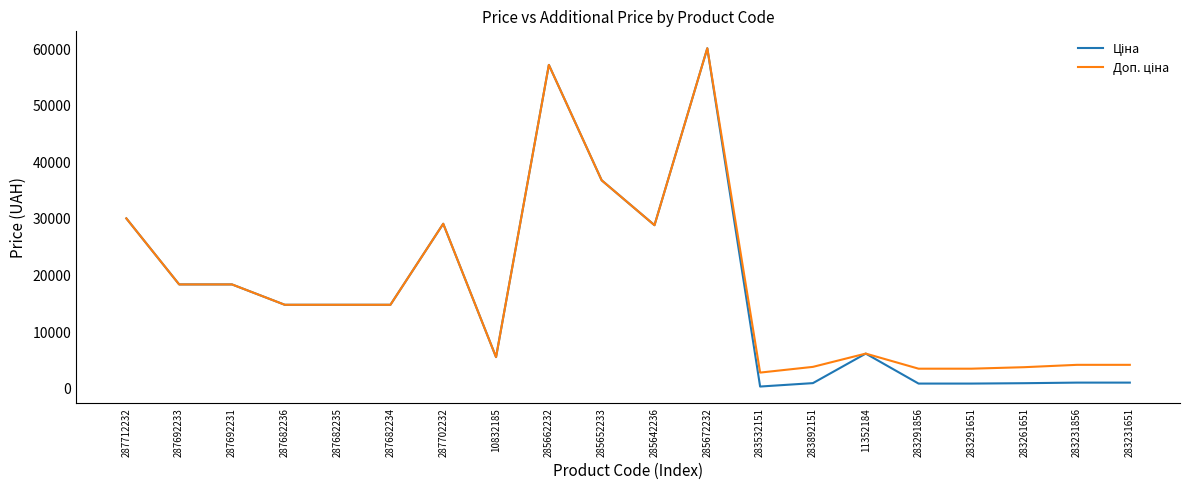

What is the greatest value displayed?

60205.6